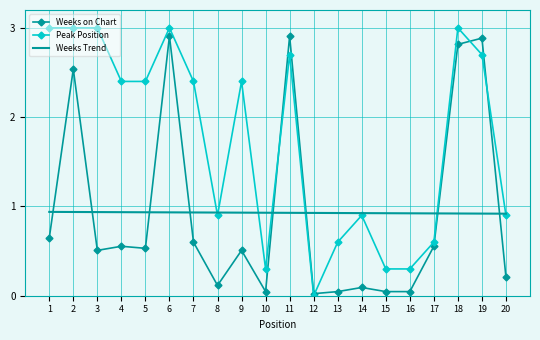

Which series has the largest total across all categories?

Peak Position